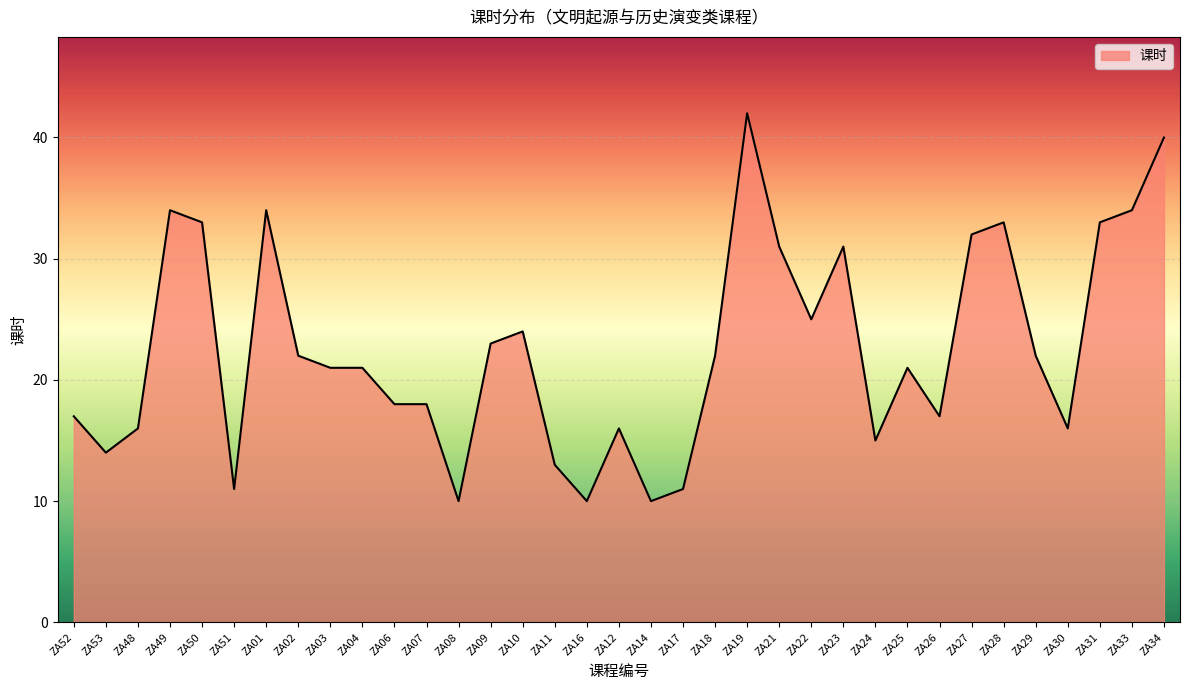

True or false: the data shows 22 at ZA29.

True